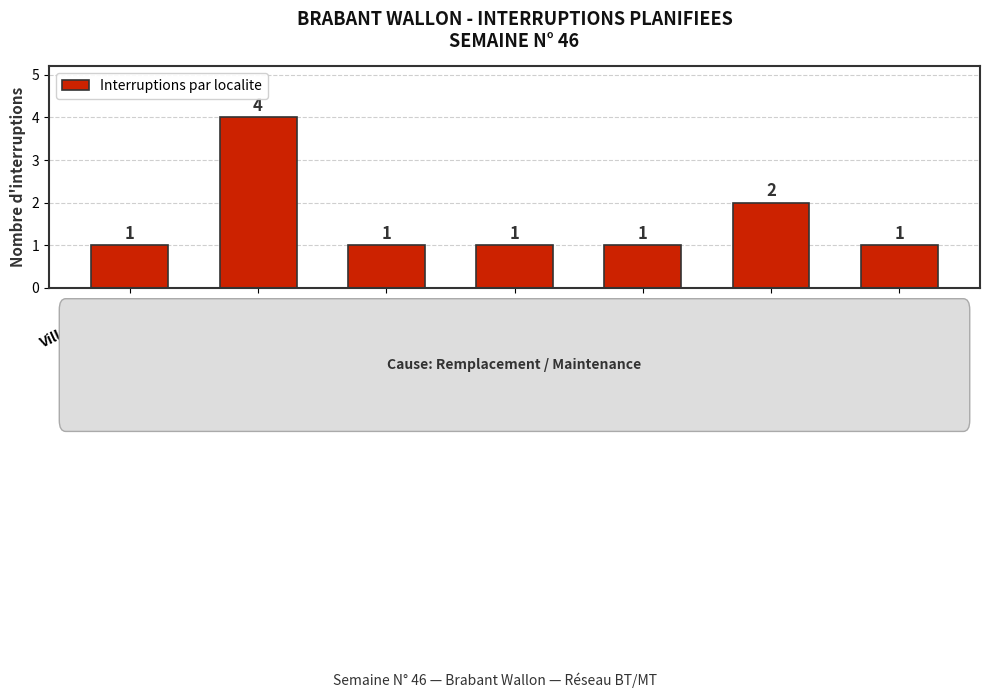

Between Waterloo and Rosieres, which is larger?

Rosieres